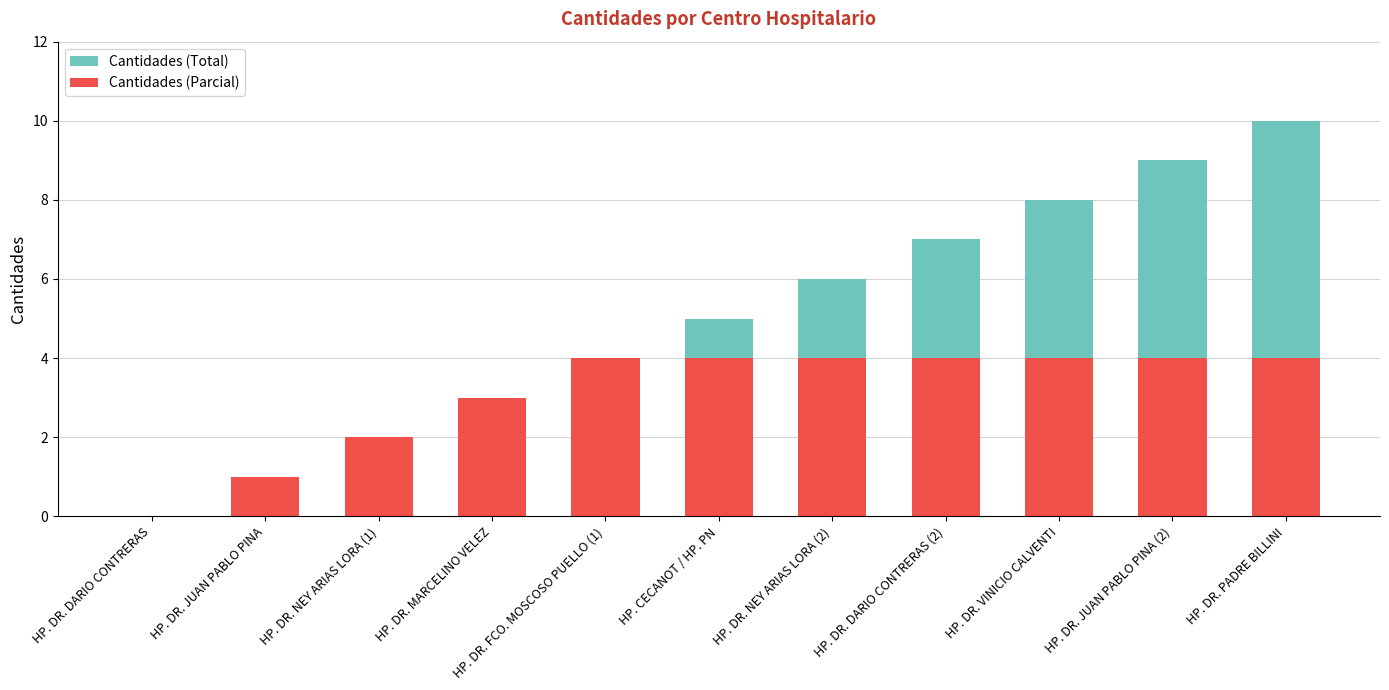

The value of Cantidades (Parcial) at HP. DR. JUAN PABLO PINA (2) is 4. True or false?

True